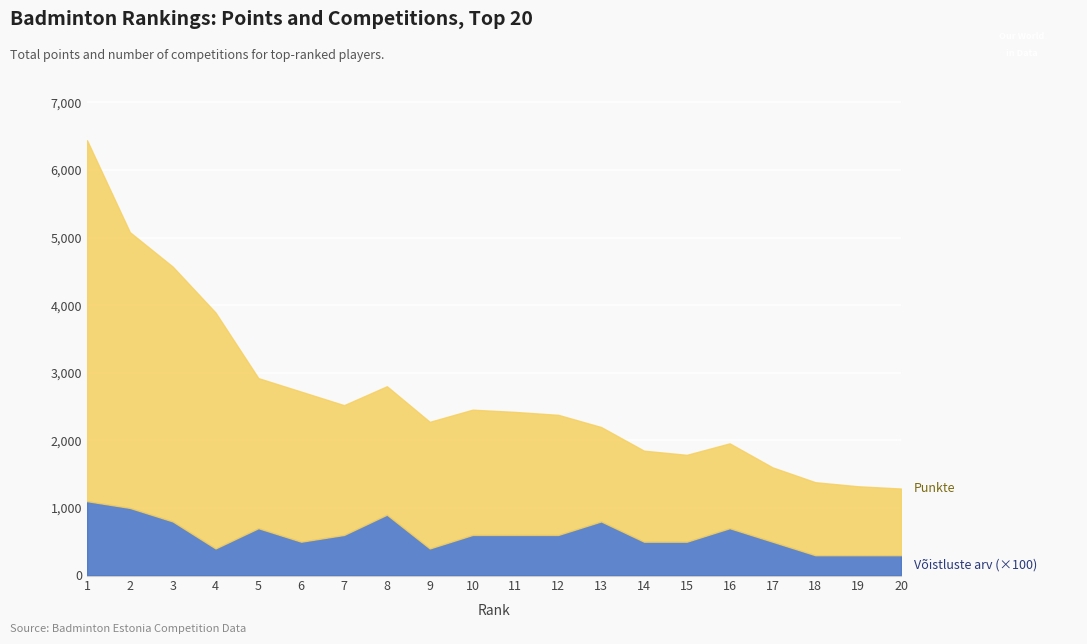

At which label does Võistluste arv reach its minimum?

18